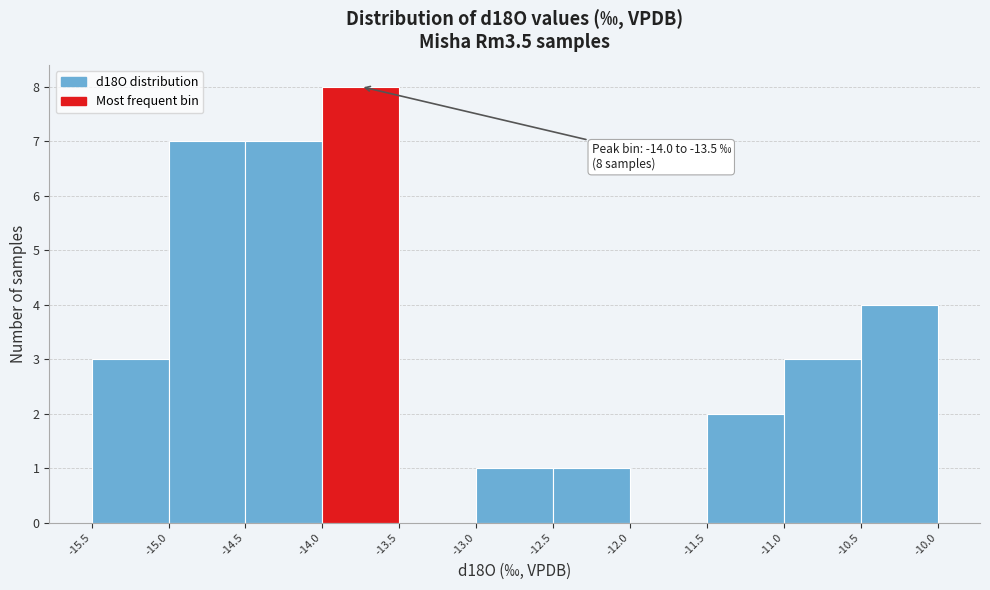

Over which range of the x-axis is the bar tallest?

-14.0 to -13.5